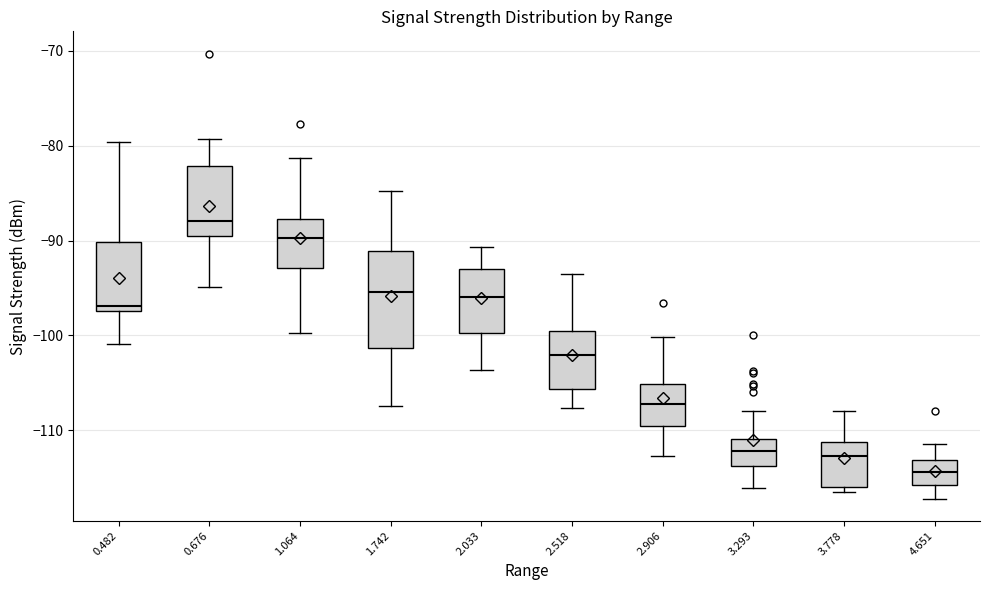

Where is the upper edge of the box at x = 2.906 on the y-axis? The values are not printed on the chart, so give them approximately, as read against the axis.

-105